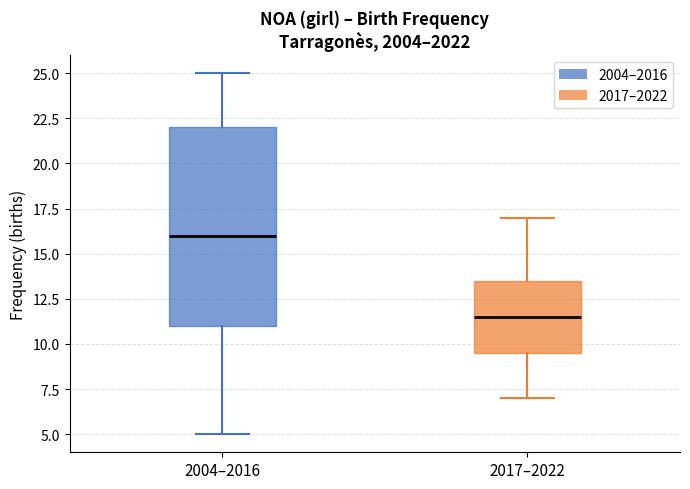

Reading left to right, read every box against the y-axis: the position of its median line, the range the box covers, and the ends of its whiskers. The values are not printed on the chart, so give them approximately, as read against the axis.

2004–2016: median 16.0, box 11.0 to 22.0, whiskers 5.0 to 25.0
2017–2022: median 11.5, box 9.5 to 13.5, whiskers 7.0 to 17.0